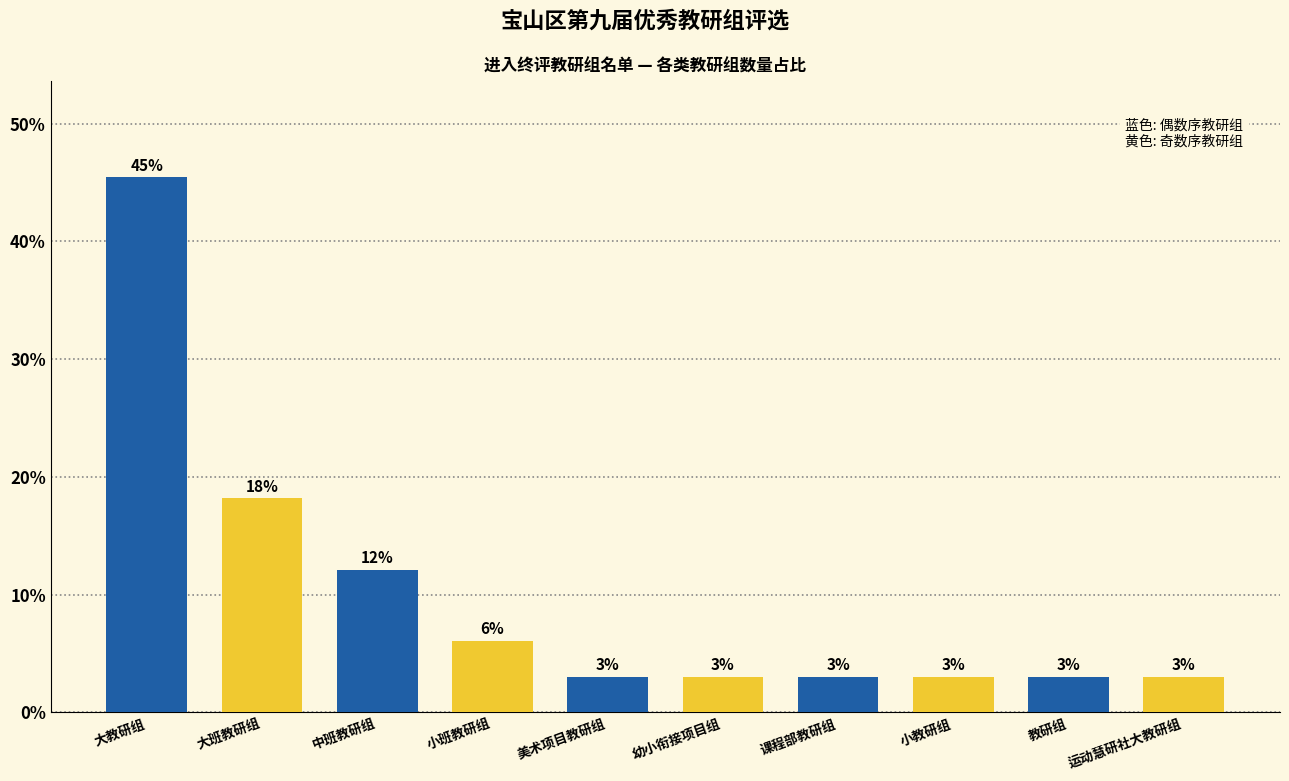

The chart shows a value of 3.0 at 幼小衔接项目组. True or false?

True